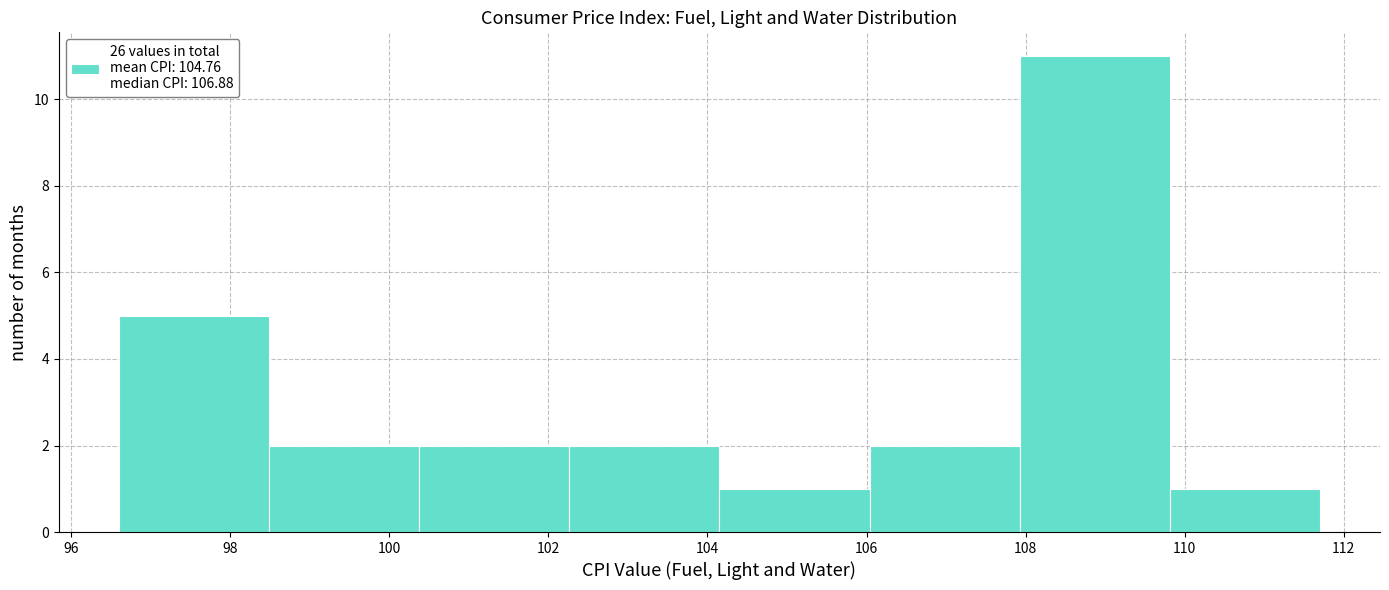

How tall is the bar that spans 100.4 to 102.2 on the x-axis? Neither the bar edges nor the heights are printed on the chart, so give them approximately, as read against the axes.

2